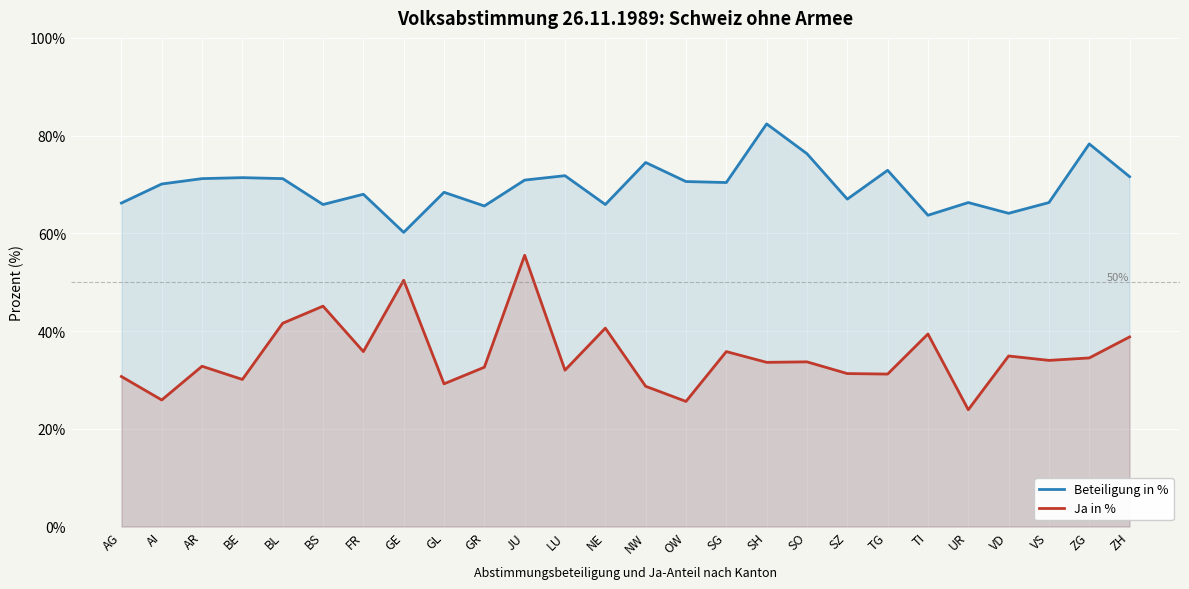

What is the label of the 23rd point from the right?

BE